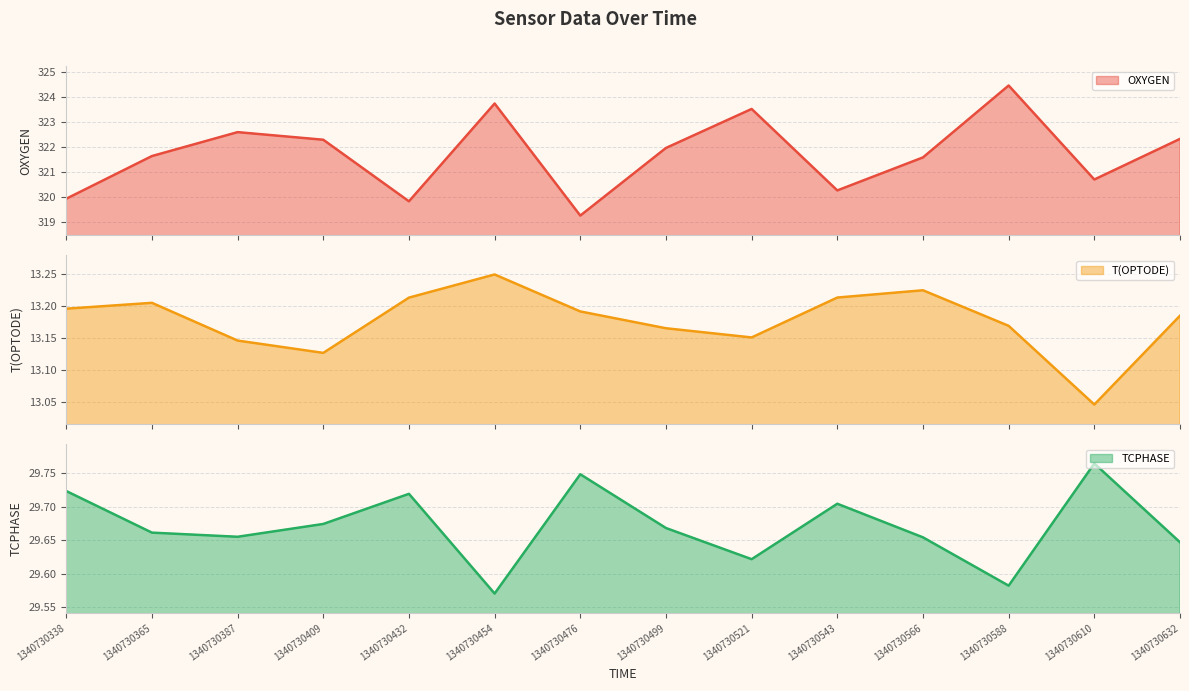

Which has a higher value, 1340730432 or 1340730365?

1340730365